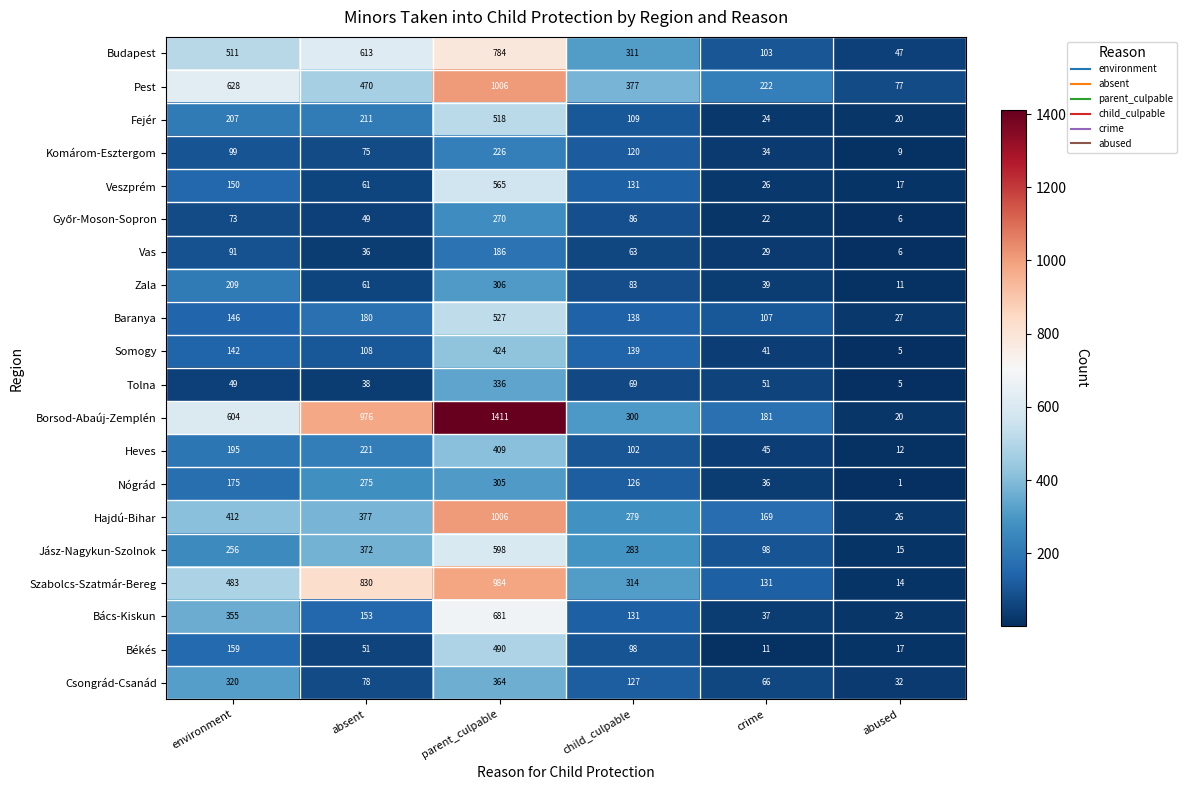

What is the highest value of the Veszprém series?

565